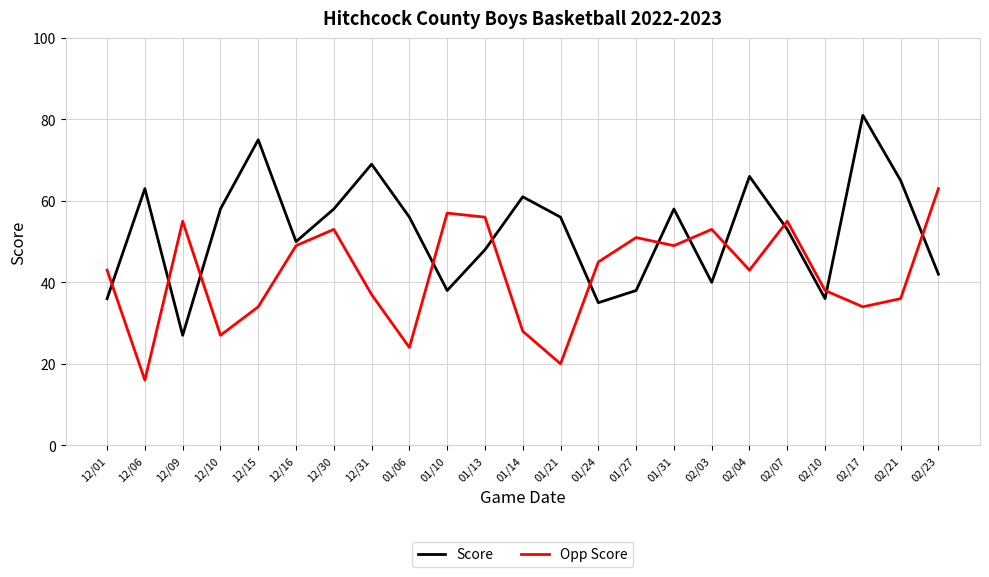

After their last crossing, which series has the higher values: Score or Opp Score?

Opp Score